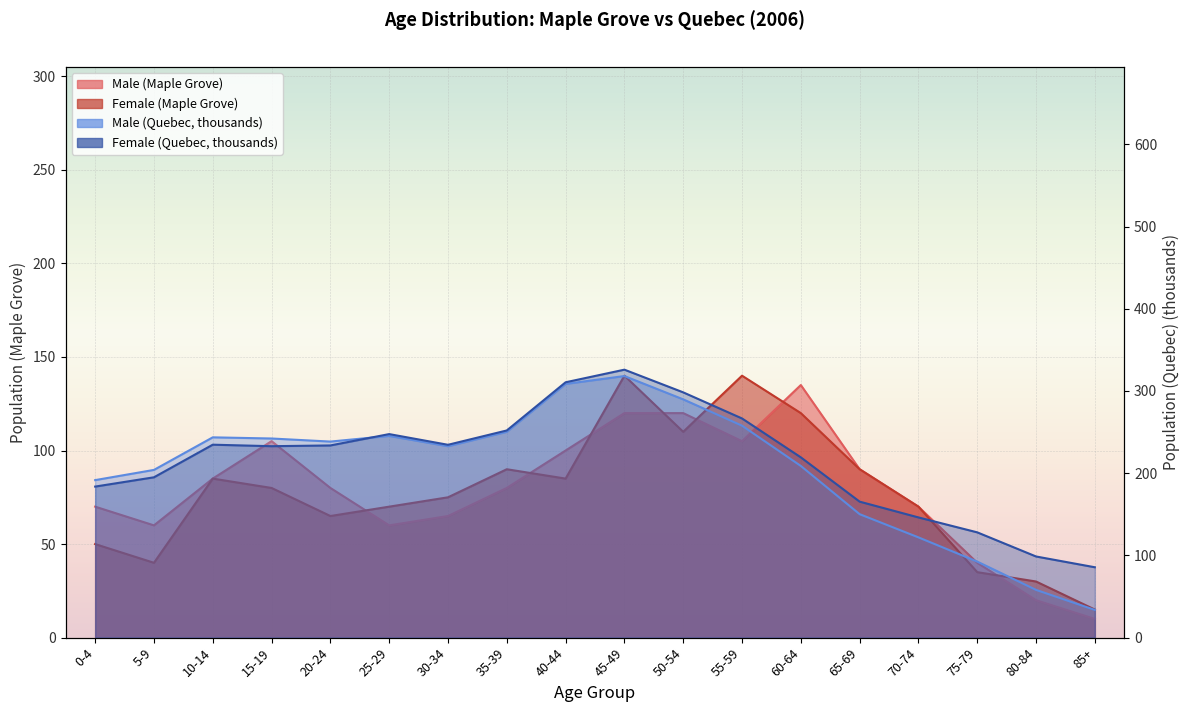

True or false: Female (Maple Grove) has a value of 70.0 at 70-74.

True